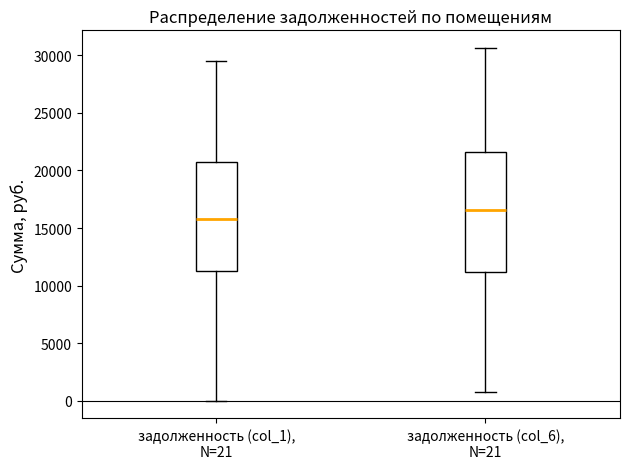

Which box's median line is the highest?

задолженность (col_6), N=21